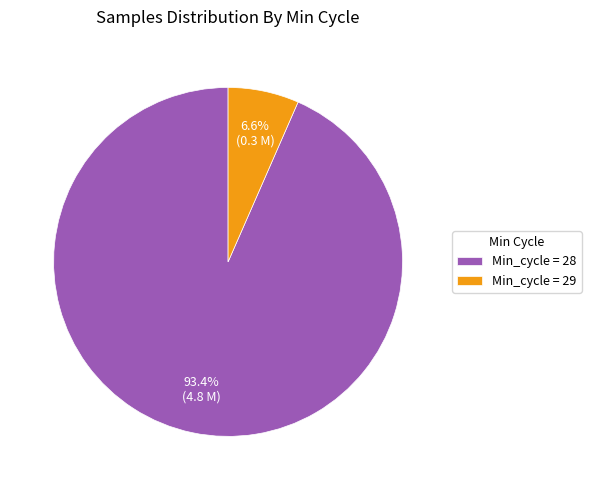

Approximately how many times larger is the value at Min_cycle = 28 compared to Min_cycle = 29?

14.2